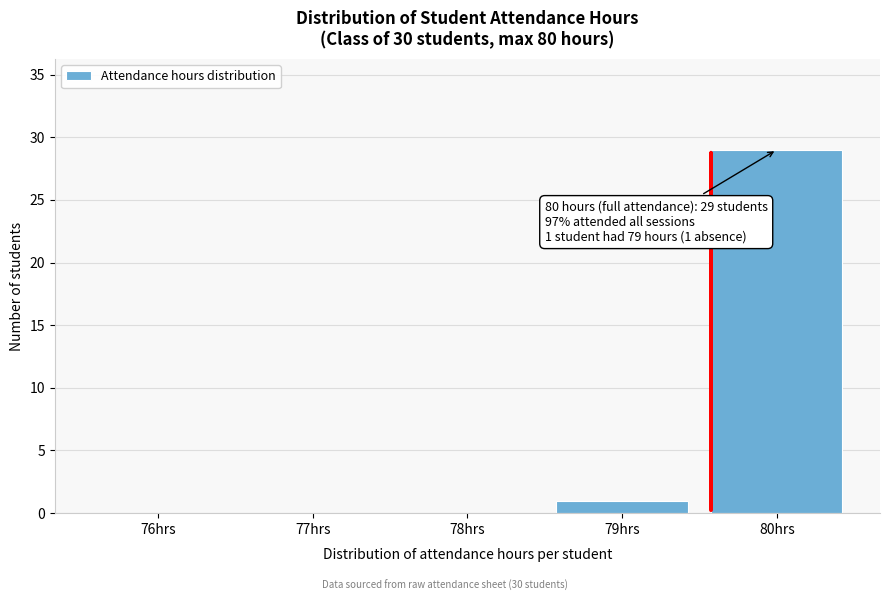

Reading left to right, transcribe all the data shown in this chart.

76hrs=0	77hrs=0	78hrs=0	79hrs=1	80hrs=29